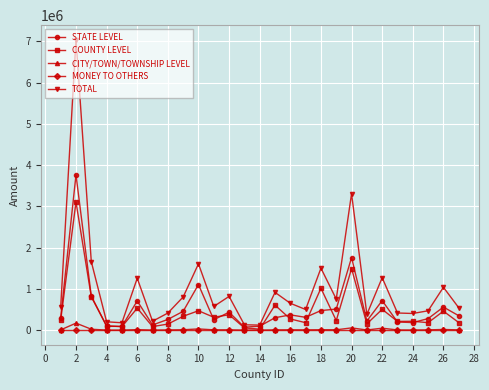

How many interior local valleys does the TOTAL series have?

8